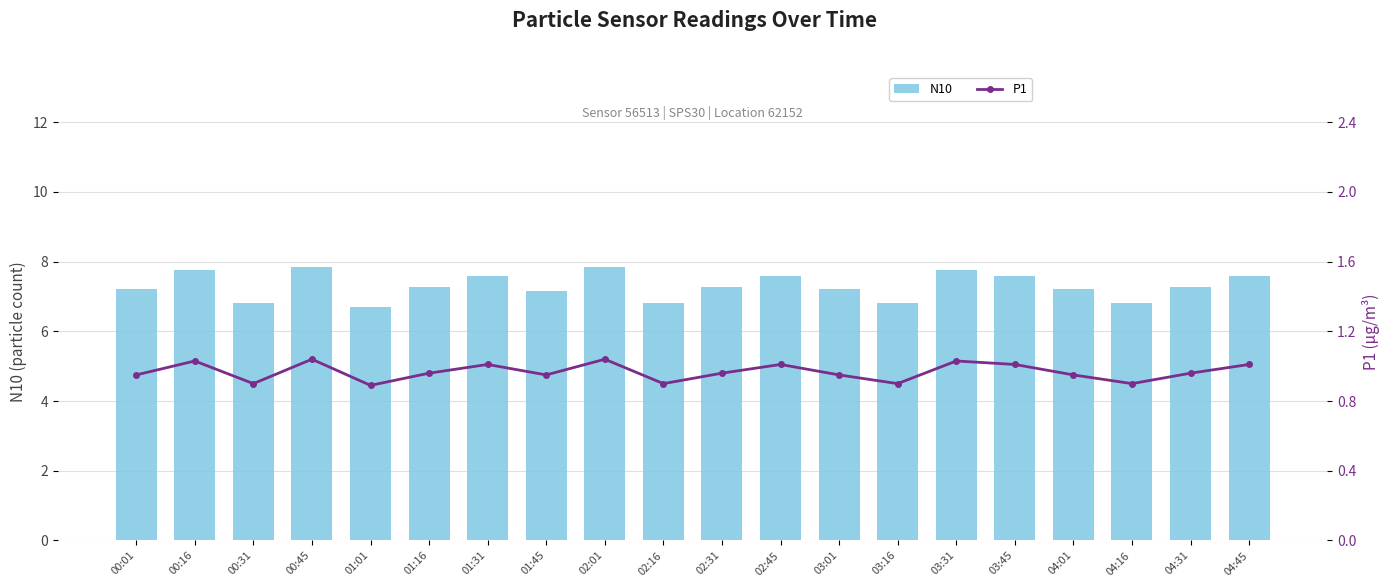

Reading right to left, extract all data points from this chart.

N10: 04:45=7.6	04:31=7.3	04:16=6.8	04:01=7.2	03:45=7.6	03:31=7.8	03:16=6.8	03:01=7.2	02:45=7.6	02:31=7.3	02:16=6.8	02:01=7.8	01:45=7.2	01:31=7.6	01:16=7.3	01:01=6.7	00:45=7.8	00:31=6.8	00:16=7.8	00:01=7.2
P1: 04:45=1.0	04:31=1.0	04:16=0.9	04:01=0.9	03:45=1.0	03:31=1.0	03:16=0.9	03:01=0.9	02:45=1.0	02:31=1.0	02:16=0.9	02:01=1.0	01:45=0.9	01:31=1.0	01:16=1.0	01:01=0.9	00:45=1.0	00:31=0.9	00:16=1.0	00:01=0.9